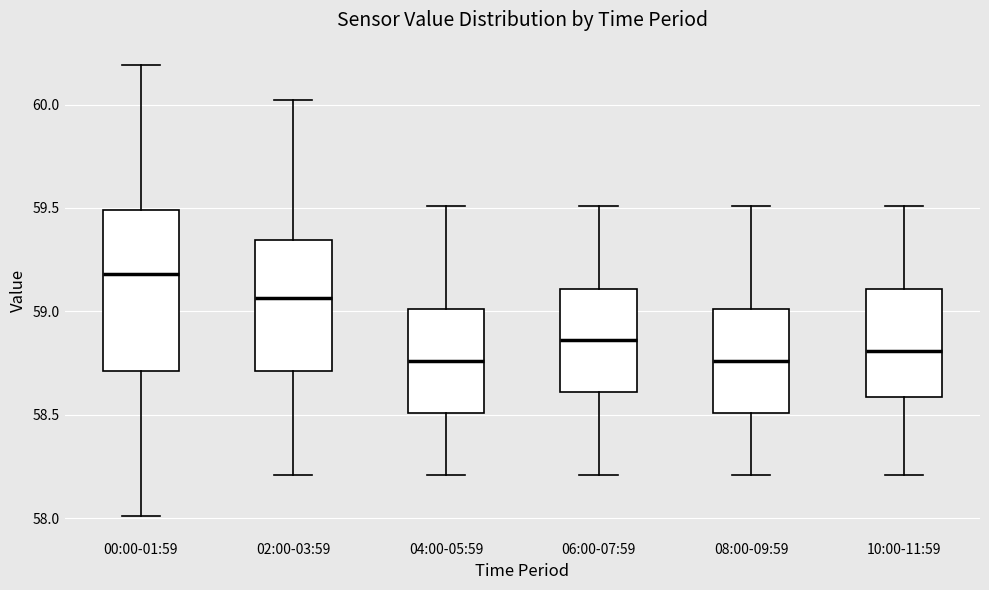

Where does the lower whisker of the box for 06:00-07:59 end on the y-axis? The values are not printed on the chart, so give them approximately, as read against the axis.

58.20